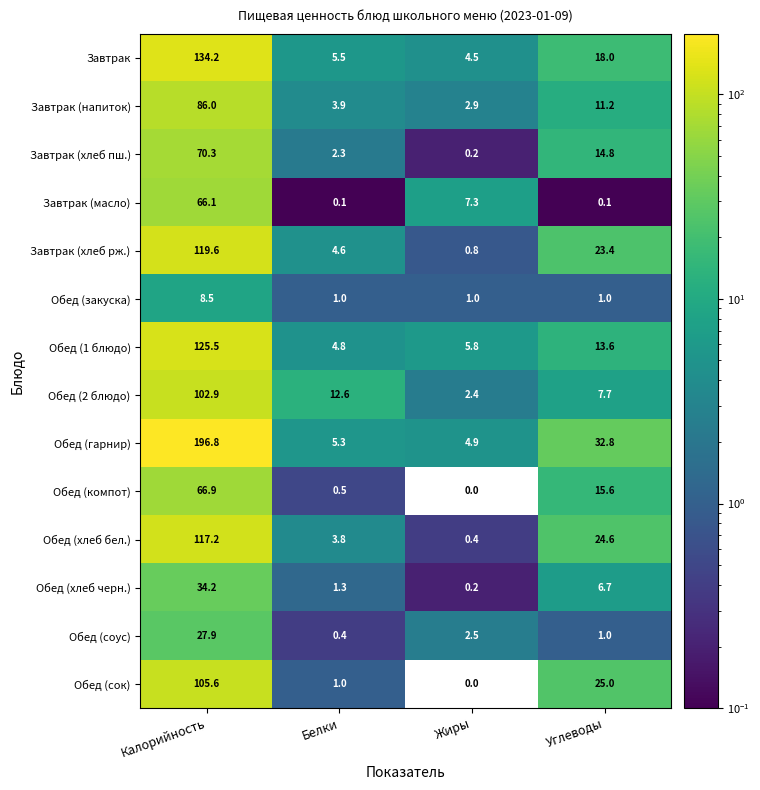

What is the difference between the second highest and second lowest values in the Обед (хлеб бел.) series?

20.8